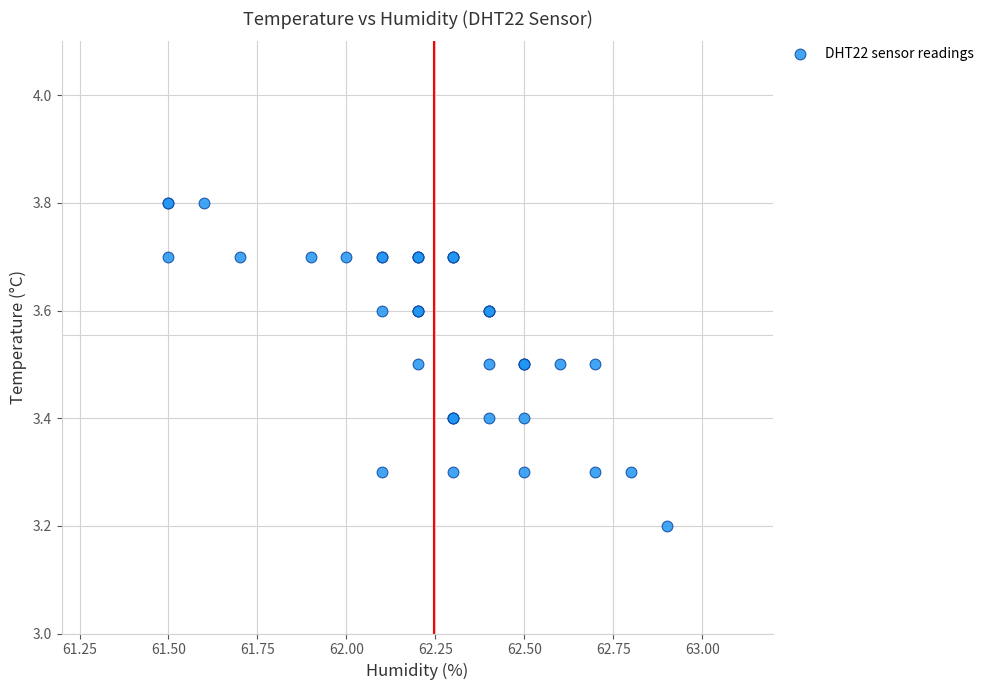

What Y value in the scatter plot is closest to 3?

3.2